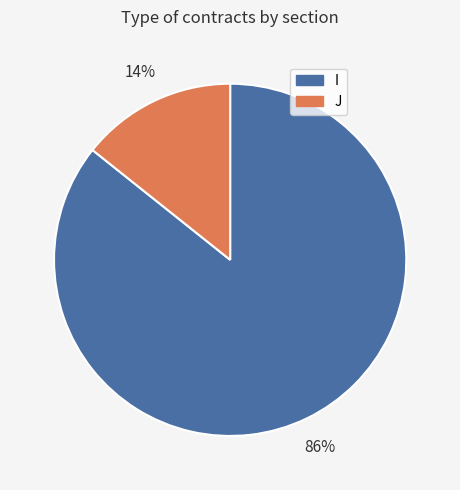

Is there a majority slice in this chart?

Yes